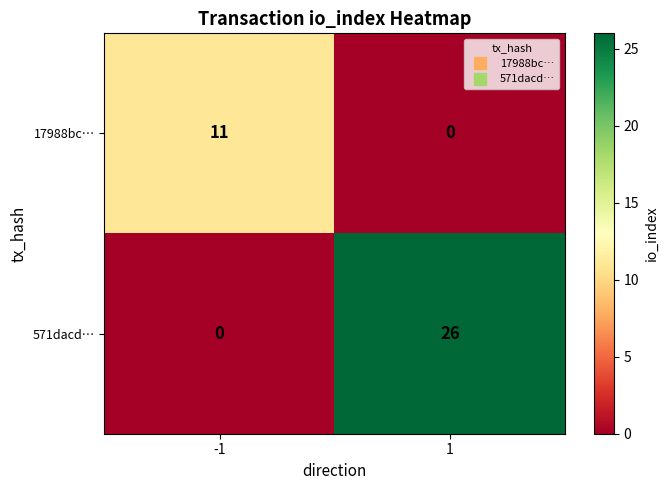

Which series has the largest total across all categories?

571dacd…